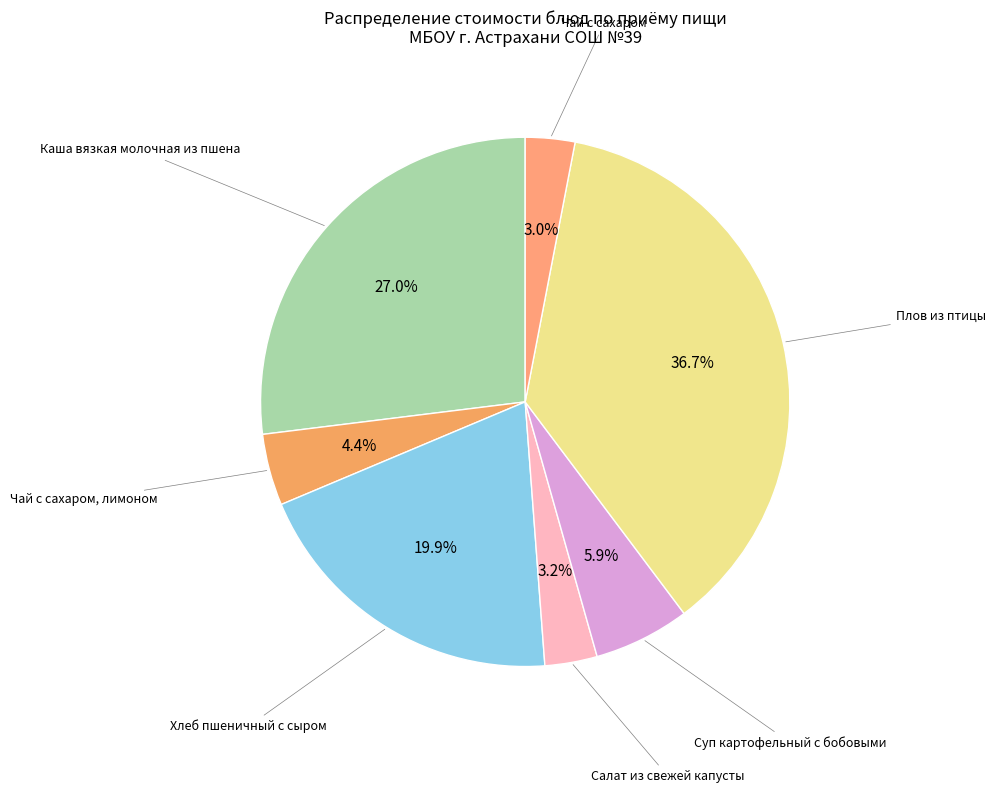

Combined, what portion of the pie is Чай с сахаром and Плов из птицы?

39.7%